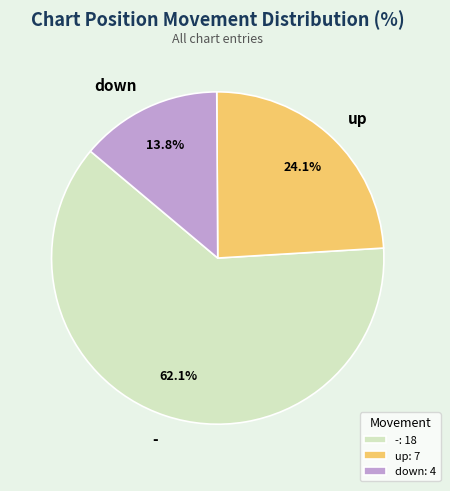

How many segments does this pie chart have?

3